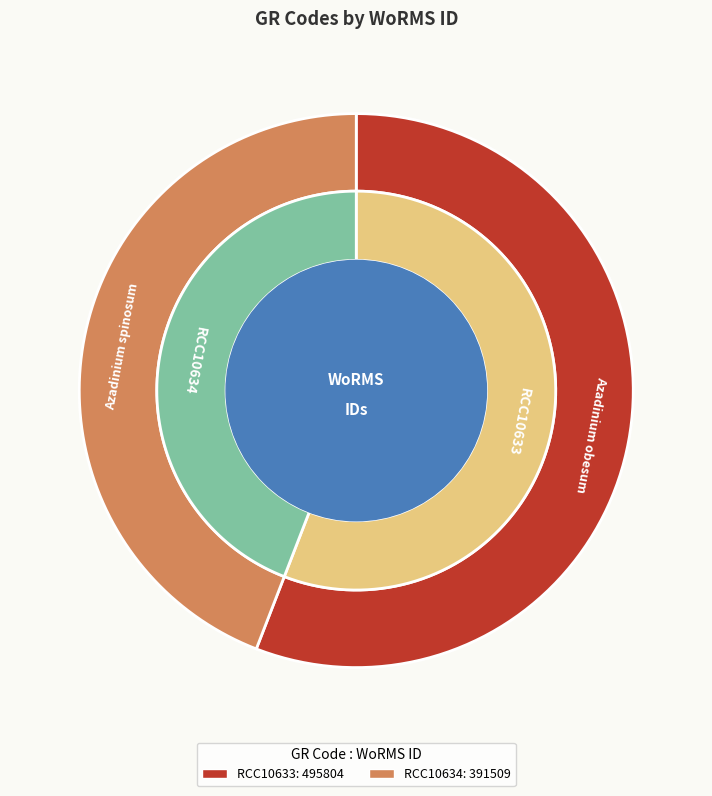

To the nearest percent, what is the difference between the largest and smallest slice percentages?

12%